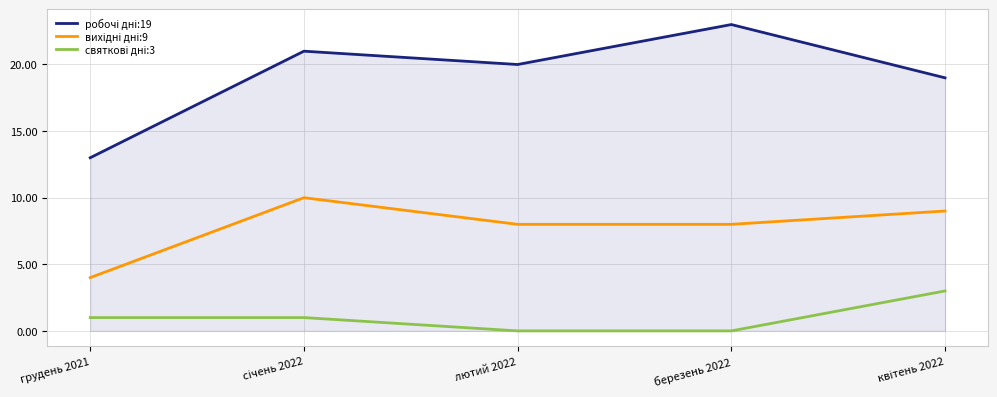

What is the total value across all series at березень 2022?

31